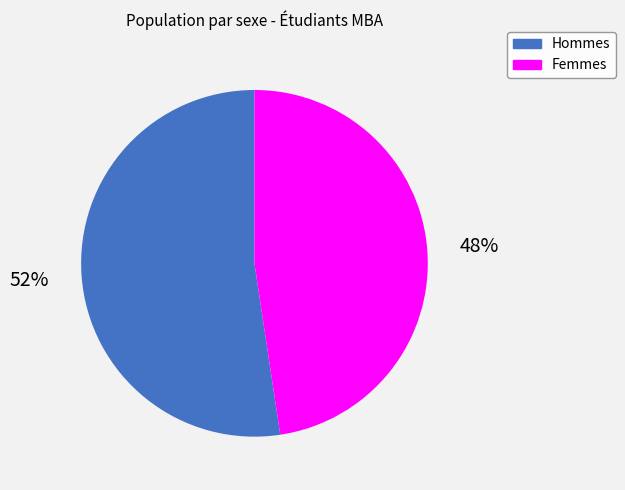

To the nearest percent, what is the average slice percentage?

50%